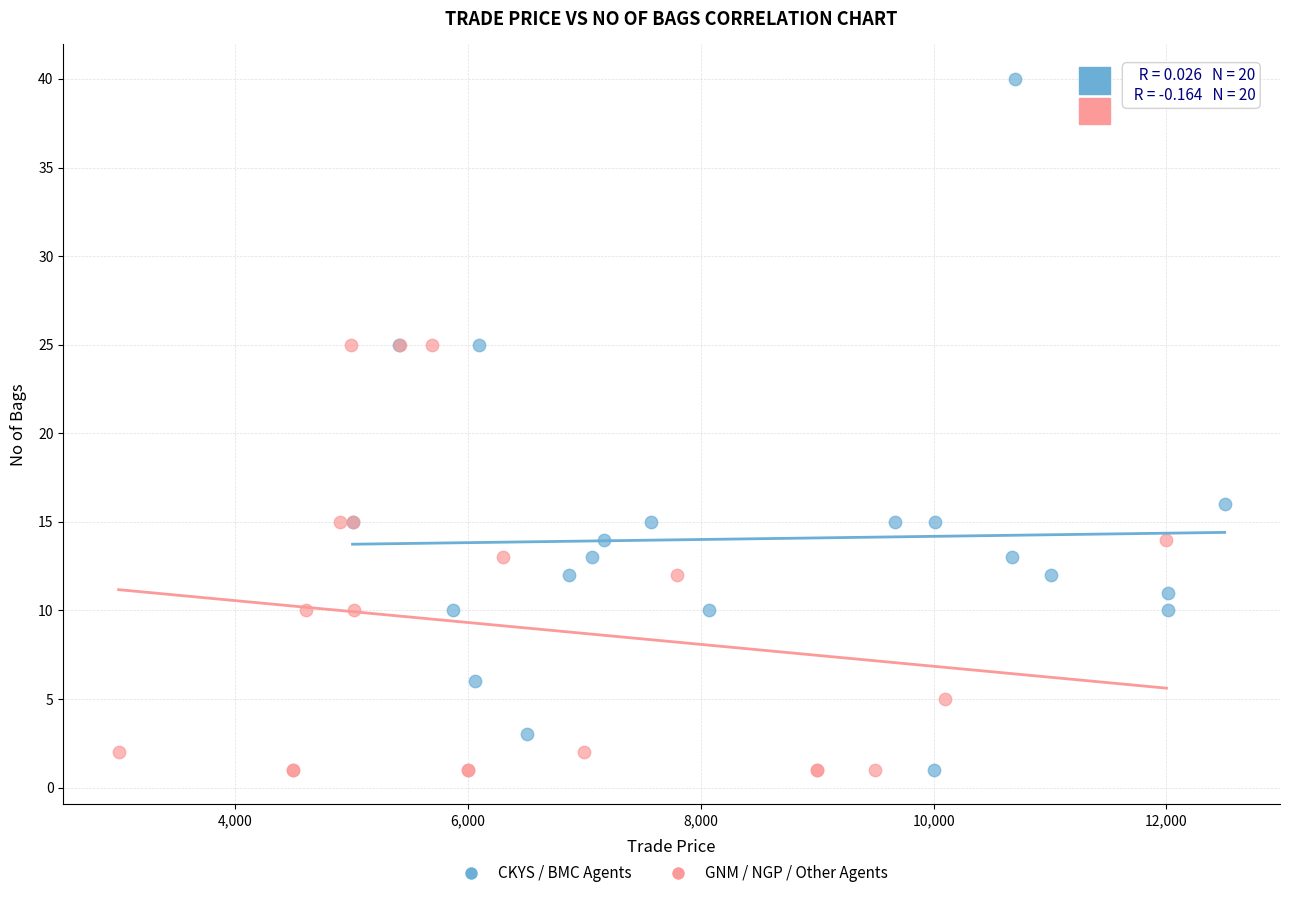

Which series contains the highest Y value?

CKYS / BMC Agents